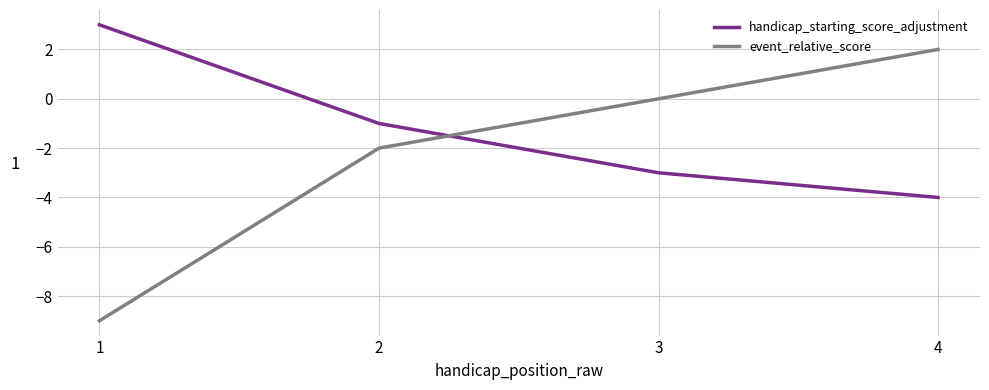

The handicap_starting_score_adjustment series shows 1 at 1. True or false?

False